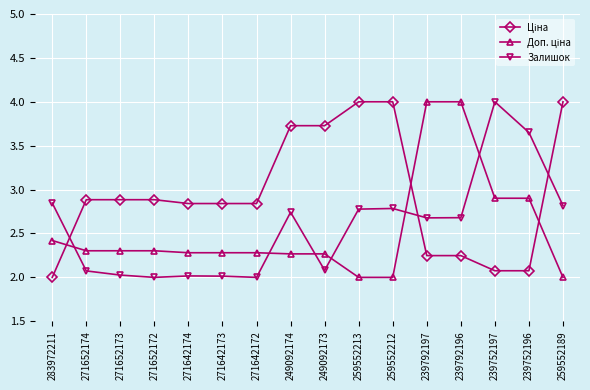

True or false: Залишок has a value of 2.8 at 283972211.

True